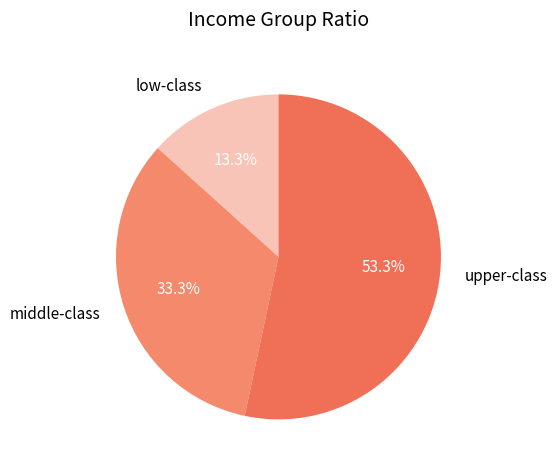

What is the majority slice?

upper-class